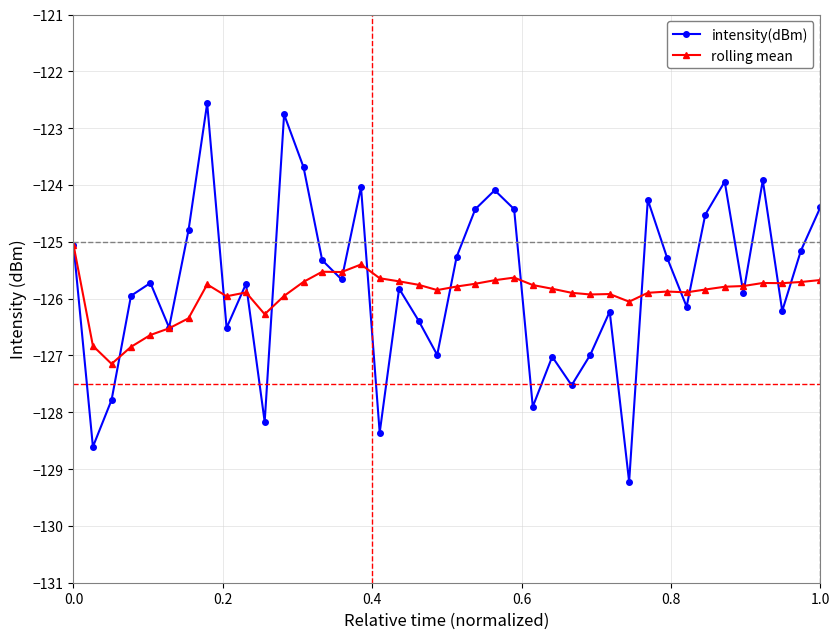

True or false: rolling mean has more than 0 interior local peaks.

True